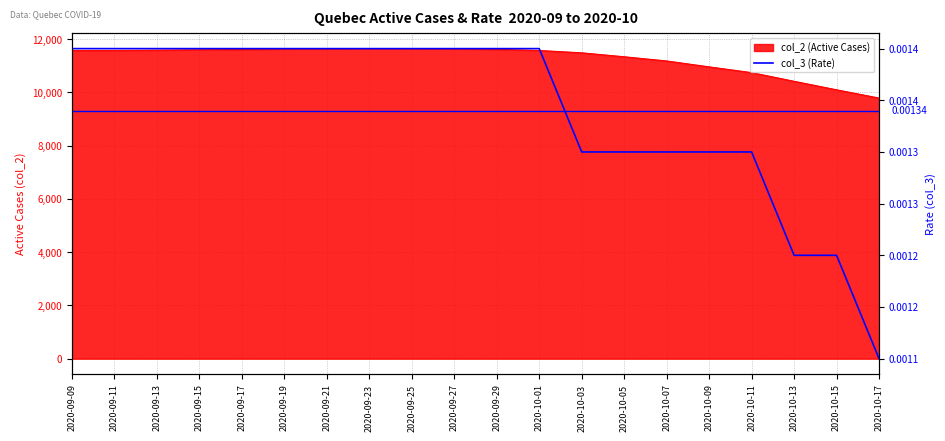

What is the label of the 19th point from the left?

2020-10-15